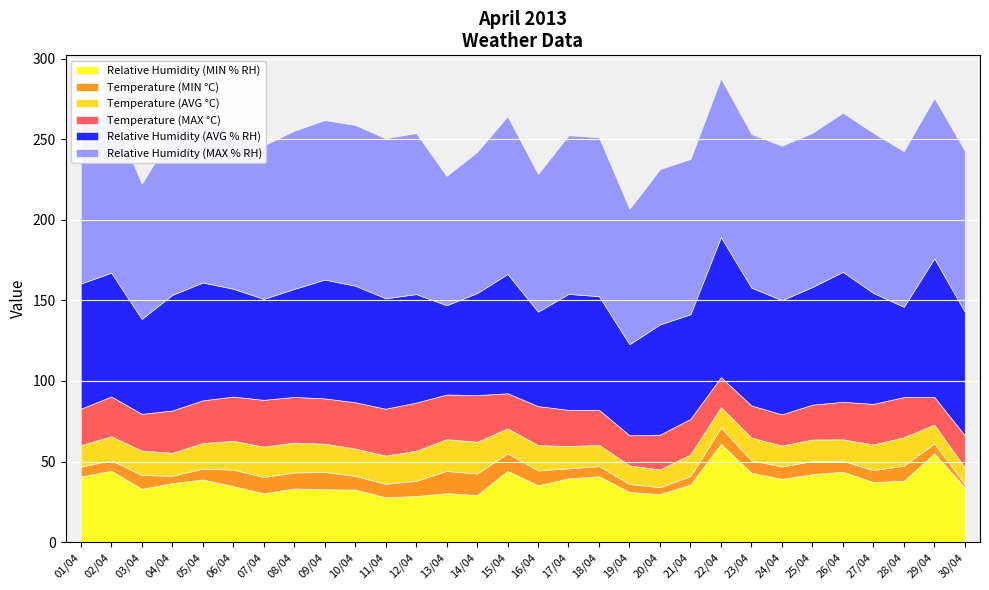

True or false: Relative Humidity (AVG % RH) and Temperature (AVG °C) intersect in this chart.

False